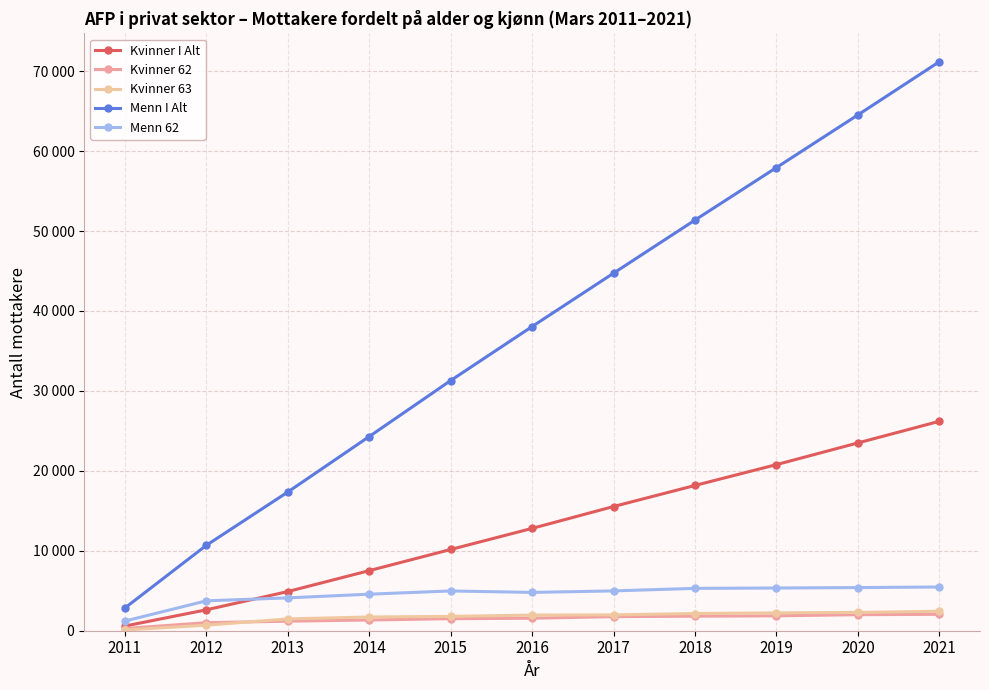

What is the sum of all Kvinner 63 values?

18830